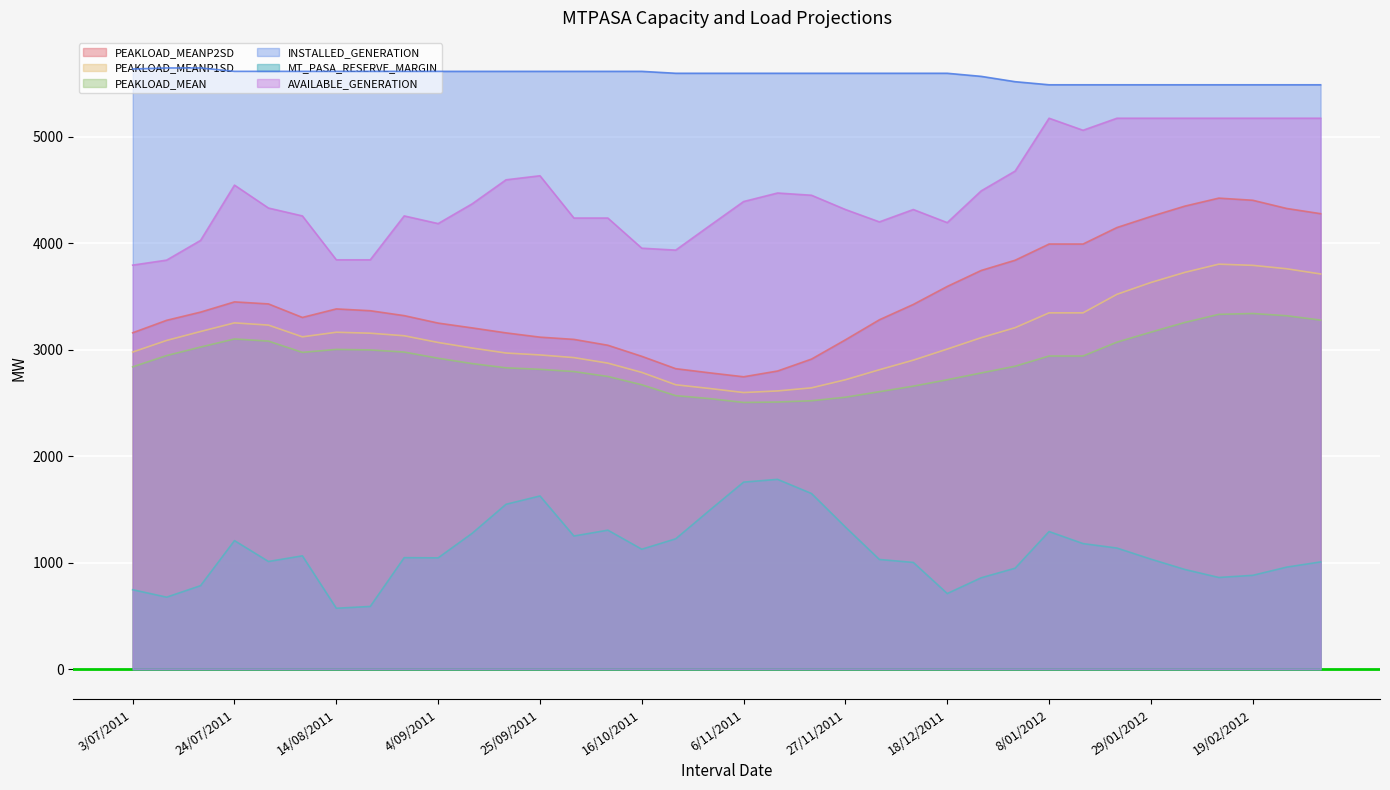

What is the difference between the highest and lowest values at 14/08/2011?

5040